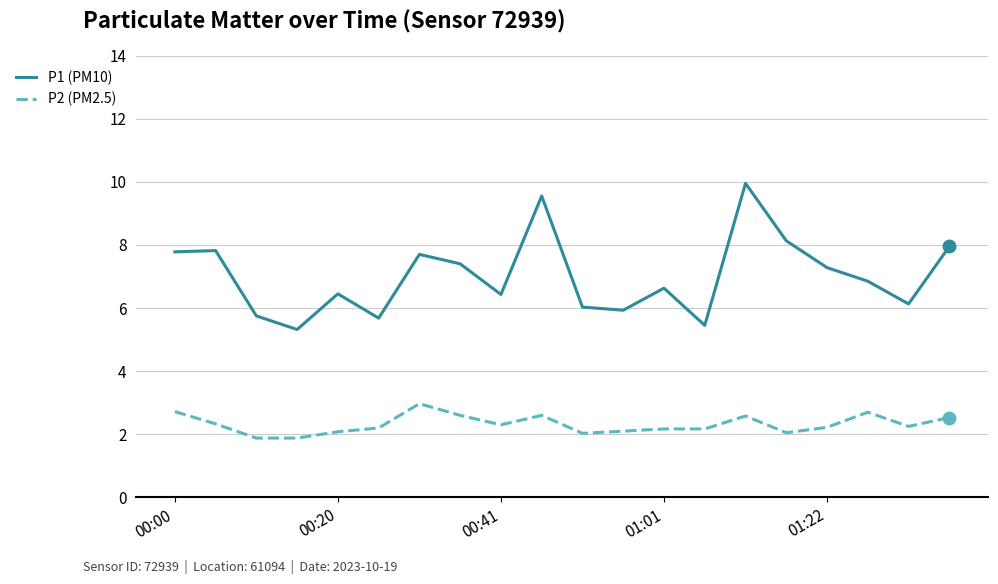

What is the difference between the maximum and second lowest values in the P1 (PM10) series?

4.5